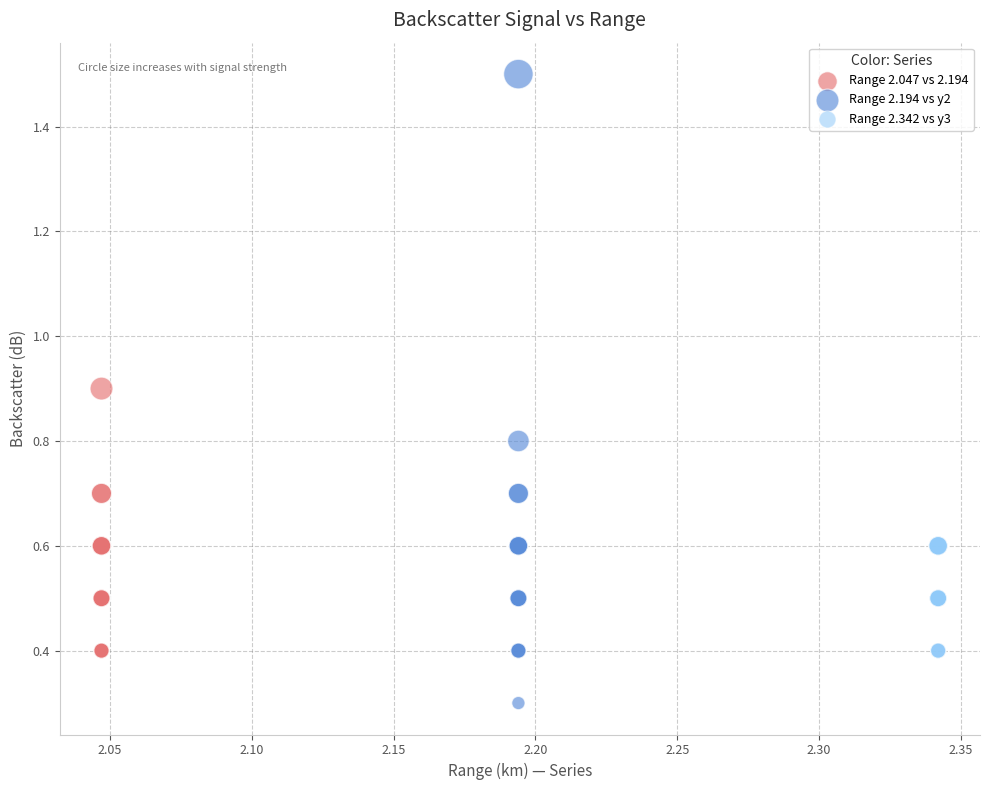

Which series has the widest spread of Y values?

Range 2.194 vs y2